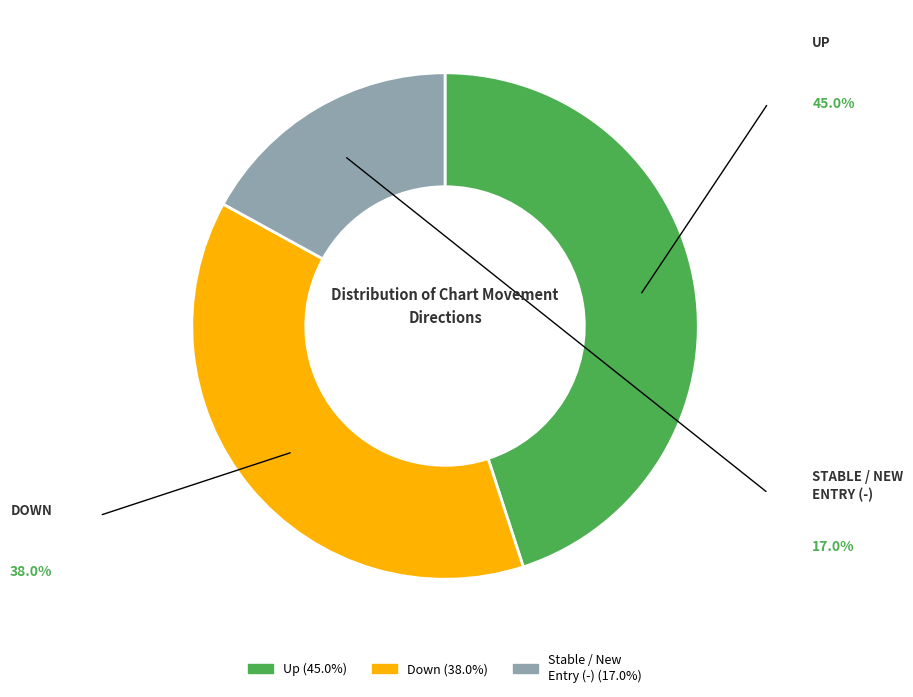

Is there a majority slice in this chart?

No